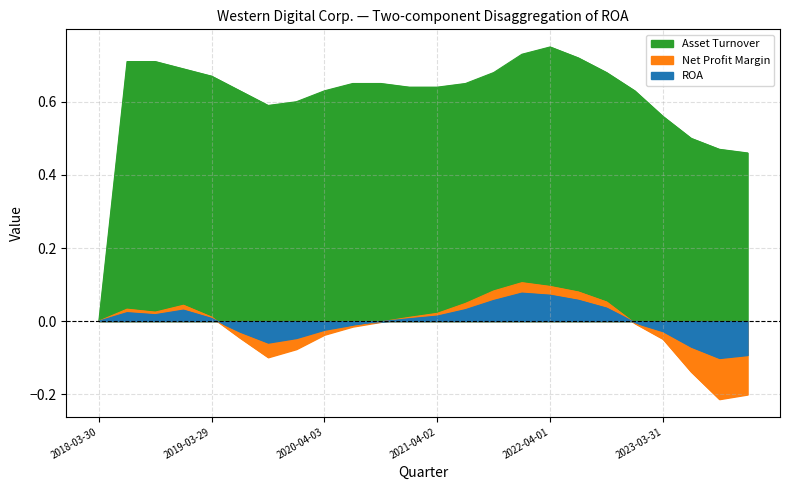

What is the spread (max minus min) of values at 2019-03-29?

0.7